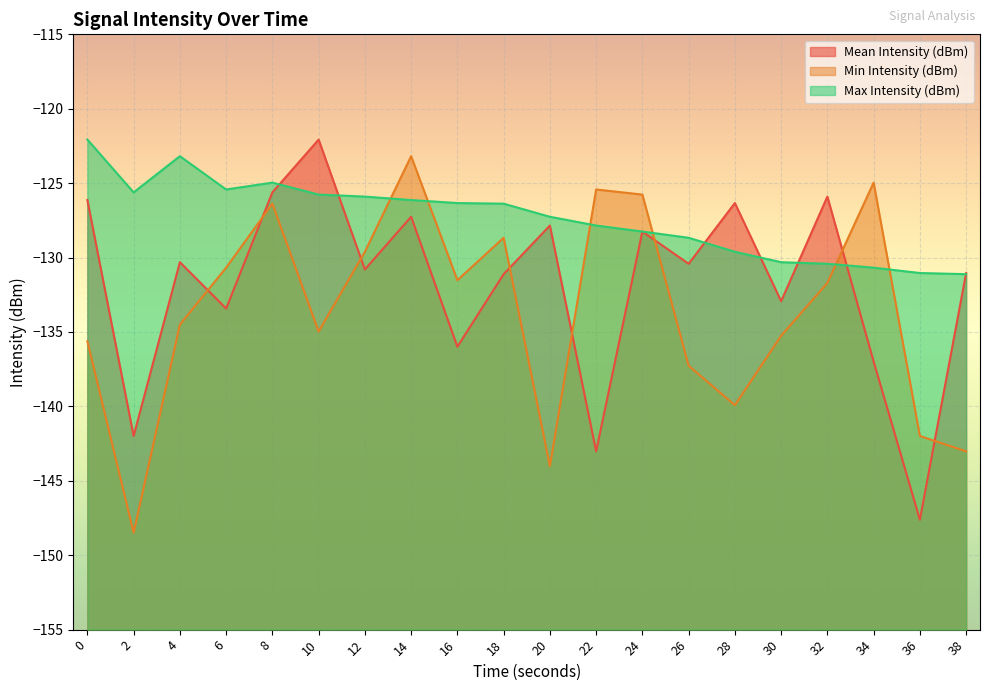

In Min Intensity (dBm), how many points are lower than both neighbors (excluding endpoints)?

5